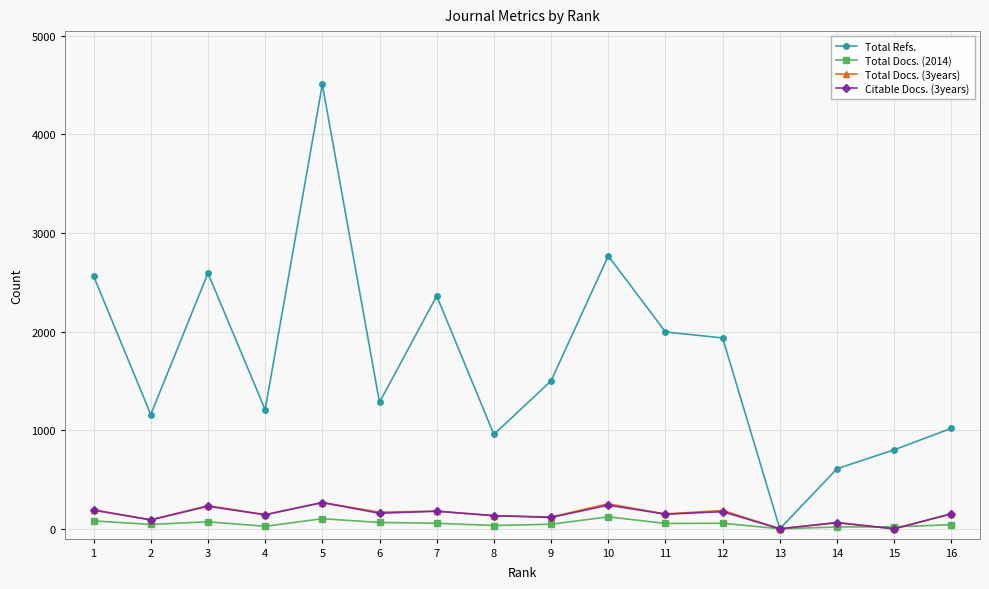

Count the number of data series in this chart.

4